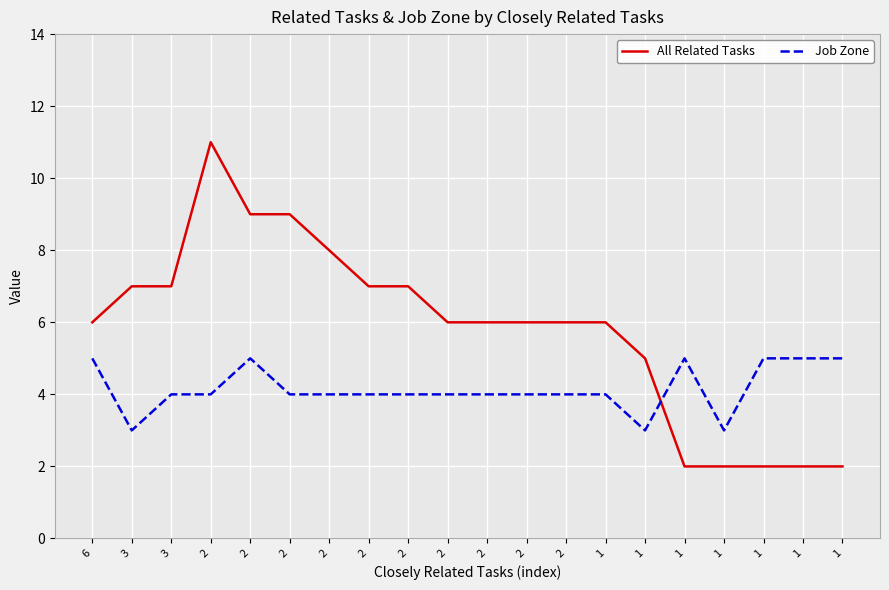

The Job Zone series shows 5 at 2. True or false?

True